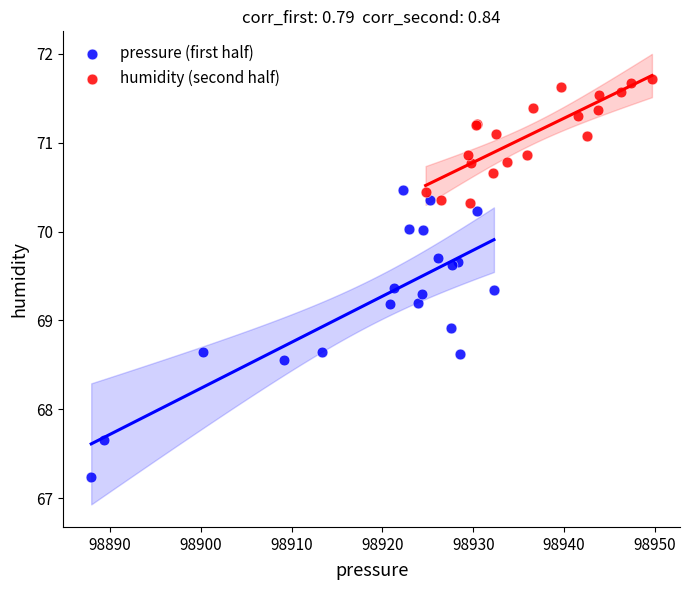

What are all the series names shown in the legend?

pressure (first half), humidity (second half)